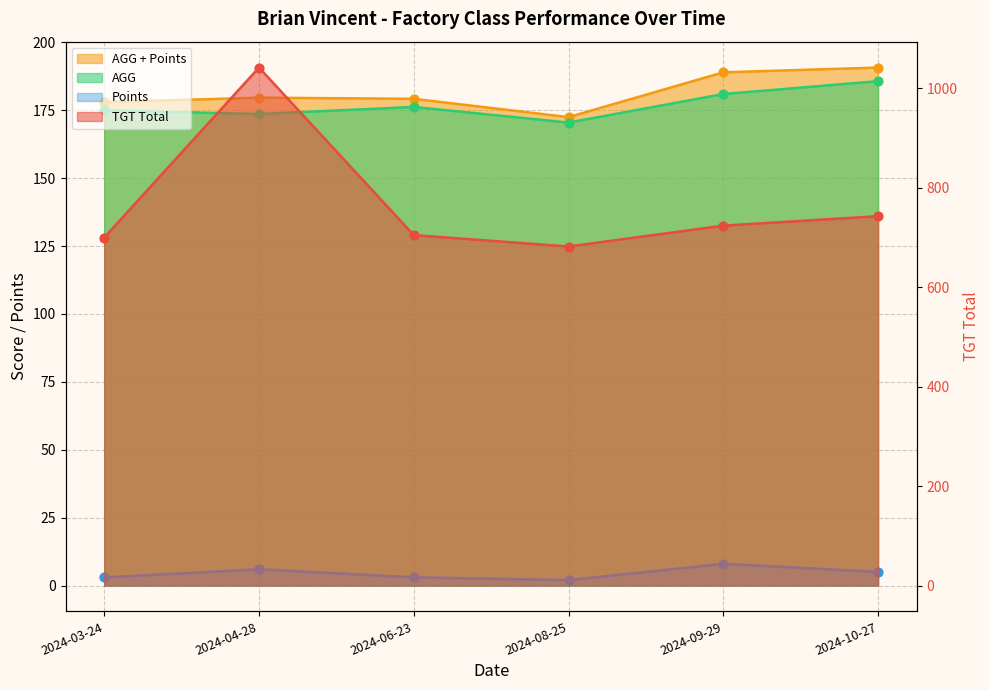

What is the total value across all series at 2024-10-27?

1124.5